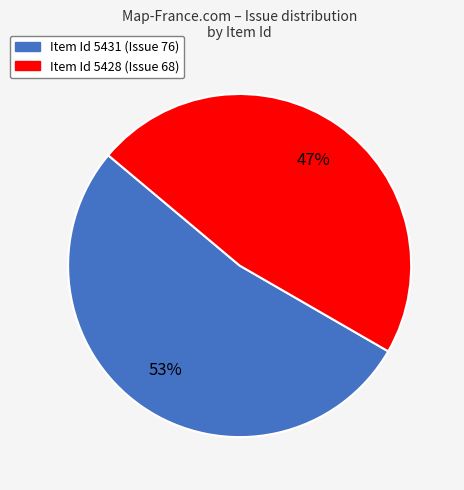

Is there any slice that represents more than half of the pie?

Yes